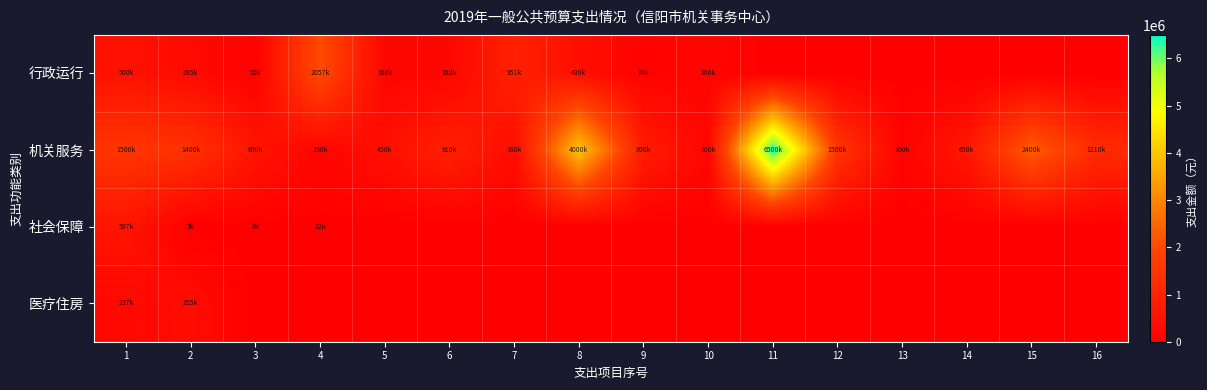

At which category is the sum across all series the highest?

11